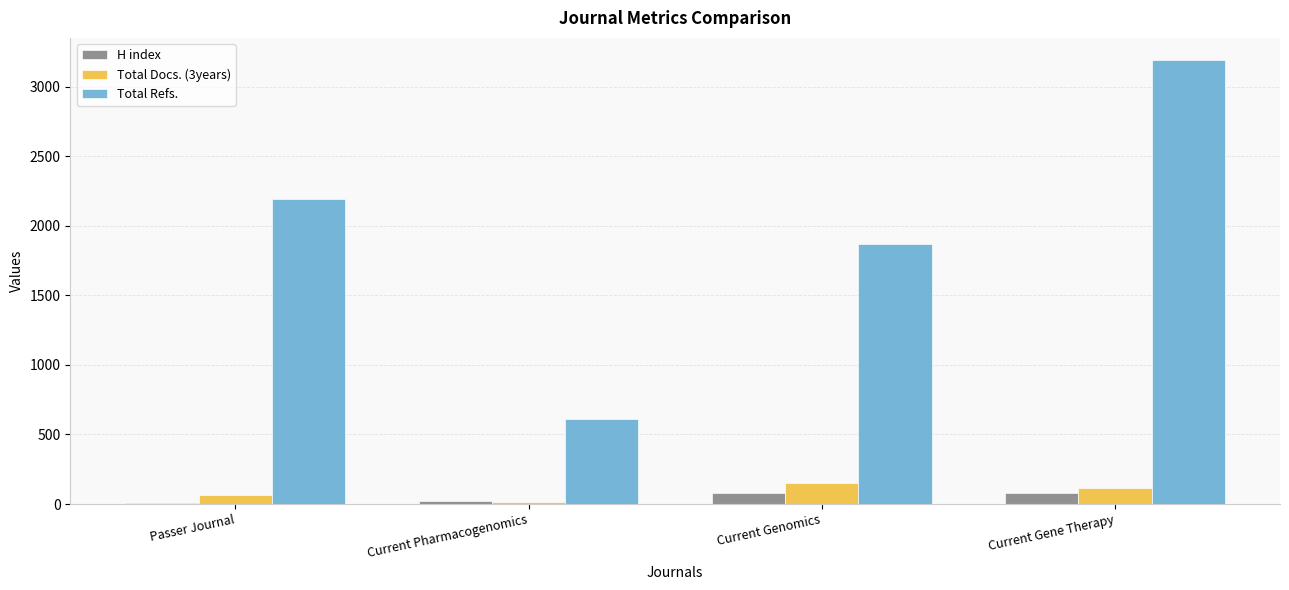

Which label corresponds to the largest value in the chart?

Current Gene Therapy